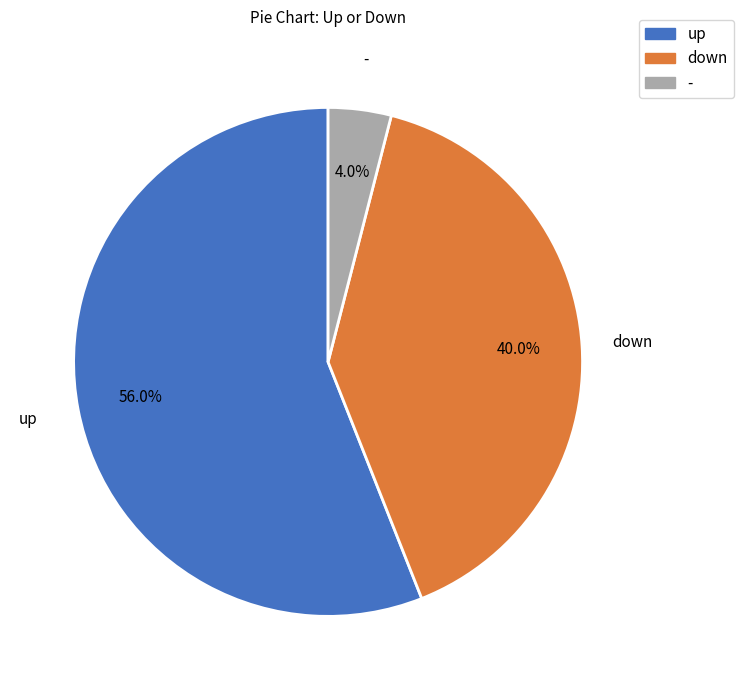

To the nearest percent, what is the combined percentage of up and down?

96%